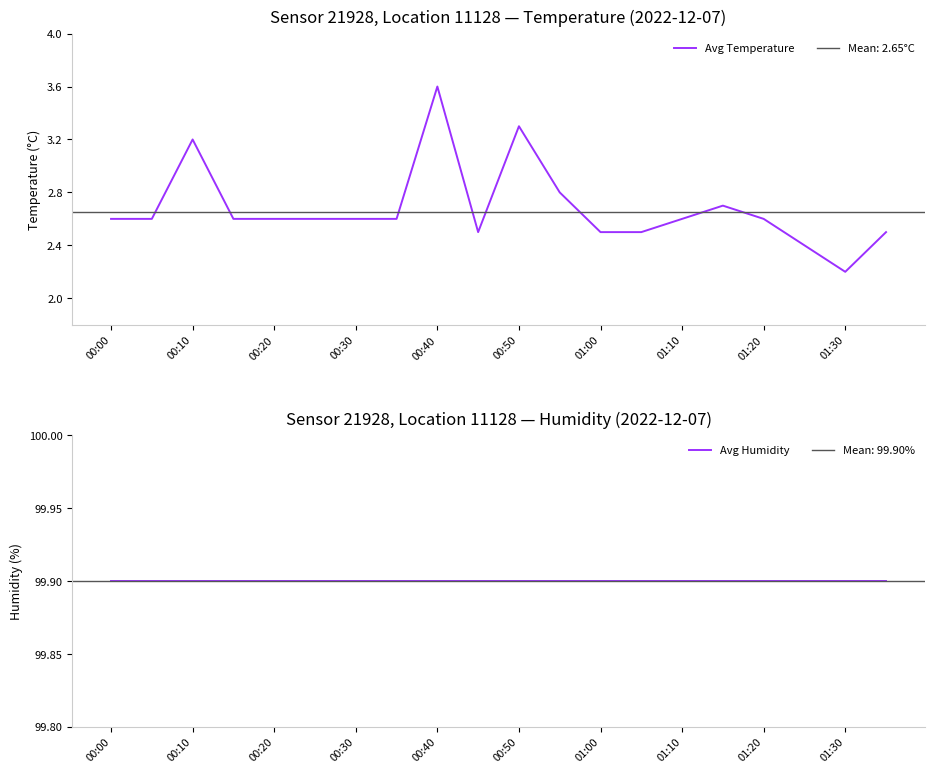

True or false: Avg Humidity has more than 0 points higher than both neighbors.

False